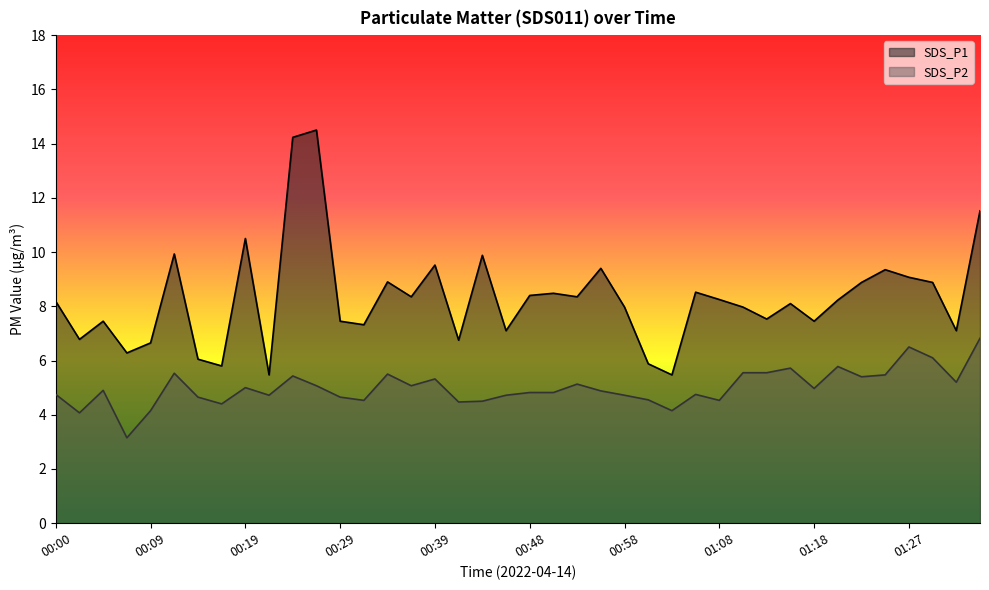

Reading right to left, list all the values displayed in this chart.

SDS_P1: 01:35=11.5	01:32=7.1	01:30=8.9	01:27=9.1	01:25=9.3	01:23=8.9	01:20=8.2	01:18=7.5	01:15=8.1	01:13=7.5	01:10=8.0	01:08=8.2	01:05=8.5	01:03=5.5	01:01=5.9	00:58=8.0	00:56=9.4	00:53=8.3	00:51=8.5	00:48=8.4	00:46=7.1	00:43=9.9	00:41=6.8	00:39=9.5	00:36=8.3	00:34=8.9	00:31=7.3	00:29=7.5	00:26=14.5	00:24=14.2	00:22=5.5	00:19=10.5	00:17=5.8	00:14=6.0	00:12=9.9	00:09=6.7	00:07=6.3	00:05=7.5	00:02=6.8	00:00=8.2
SDS_P2: 01:35=6.8	01:32=5.2	01:30=6.1	01:27=6.5	01:25=5.5	01:23=5.4	01:20=5.8	01:18=5.0	01:15=5.7	01:13=5.5	01:10=5.5	01:08=4.5	01:05=4.8	01:03=4.2	01:01=4.5	00:58=4.7	00:56=4.9	00:53=5.1	00:51=4.8	00:48=4.8	00:46=4.7	00:43=4.5	00:41=4.5	00:39=5.3	00:36=5.1	00:34=5.5	00:31=4.5	00:29=4.7	00:26=5.1	00:24=5.4	00:22=4.7	00:19=5.0	00:17=4.4	00:14=4.7	00:12=5.5	00:09=4.2	00:07=3.1	00:05=4.9	00:02=4.1	00:00=4.8